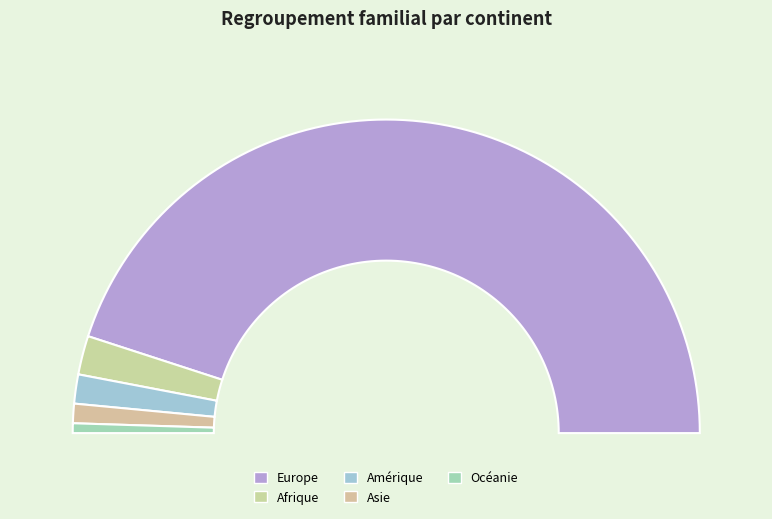

The Asie slice represents 15% of the pie. True or false?

False